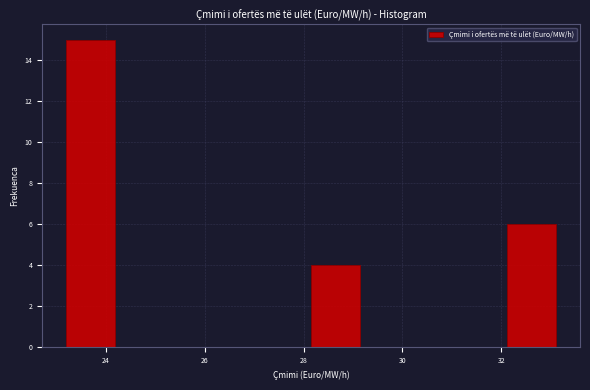

Reading left to right, transcribe this chart: for each bar, give the range it covers on the x-axis and its height. Neither the bar edges nor the heights are printed on the chart, so give them approximately, as read against the axes.

23.2 to 24.2: 15
24.2 to 25.2: 0
25.2 to 26.2: 0
26.2 to 27.2: 0
27.2 to 28.2: 0
28.2 to 29.2: 4
29.2 to 30.2: 0
30.2 to 31.2: 0
31.2 to 32.2: 0
32.2 to 33.2: 6